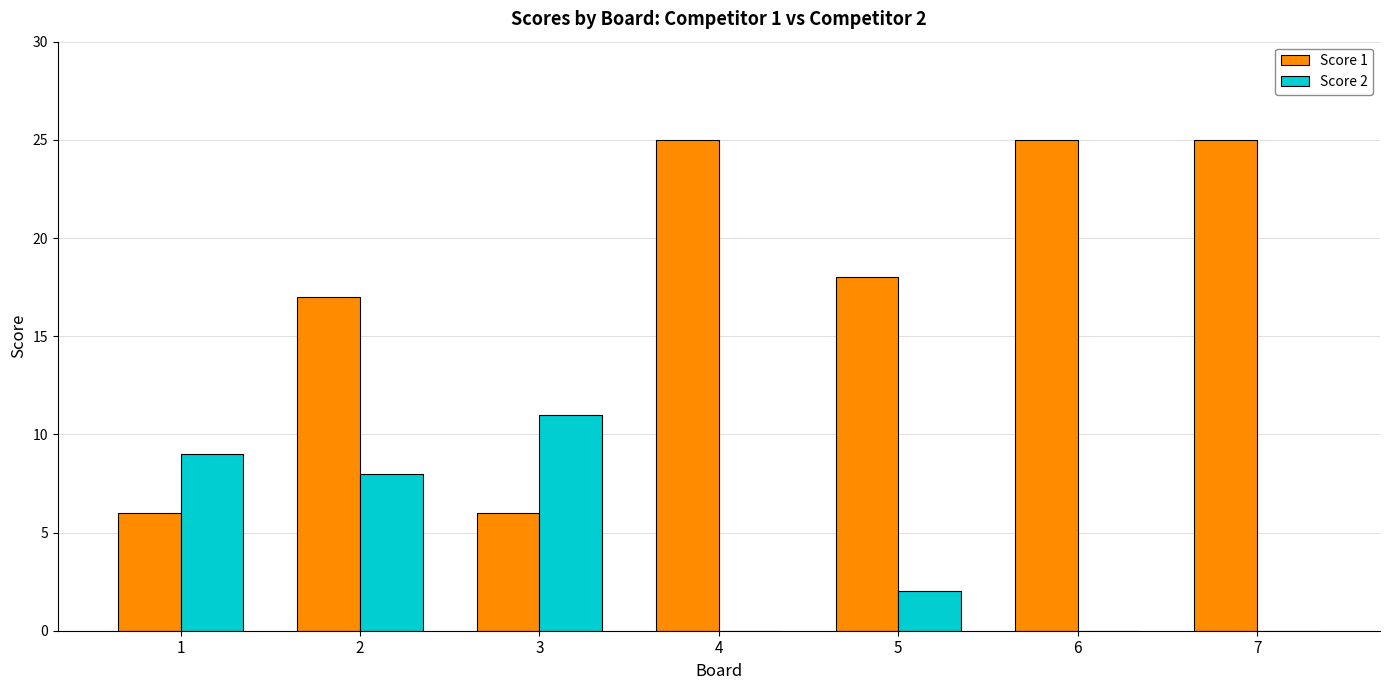

What is the average value of the Score 1 series?

17